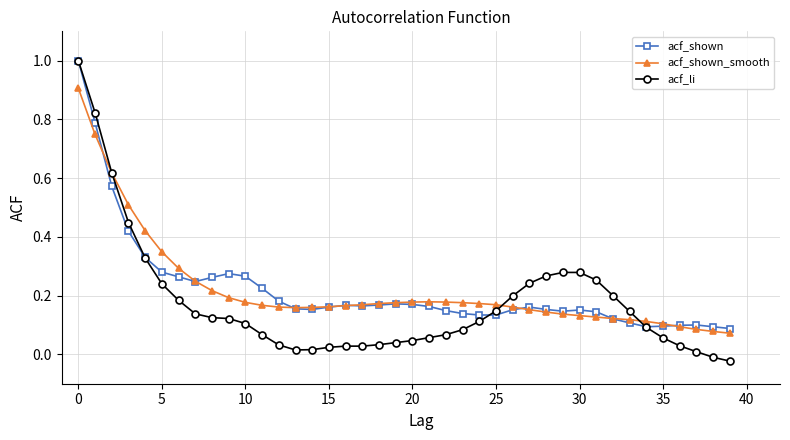

What is the maximum value for acf_shown?

1.0